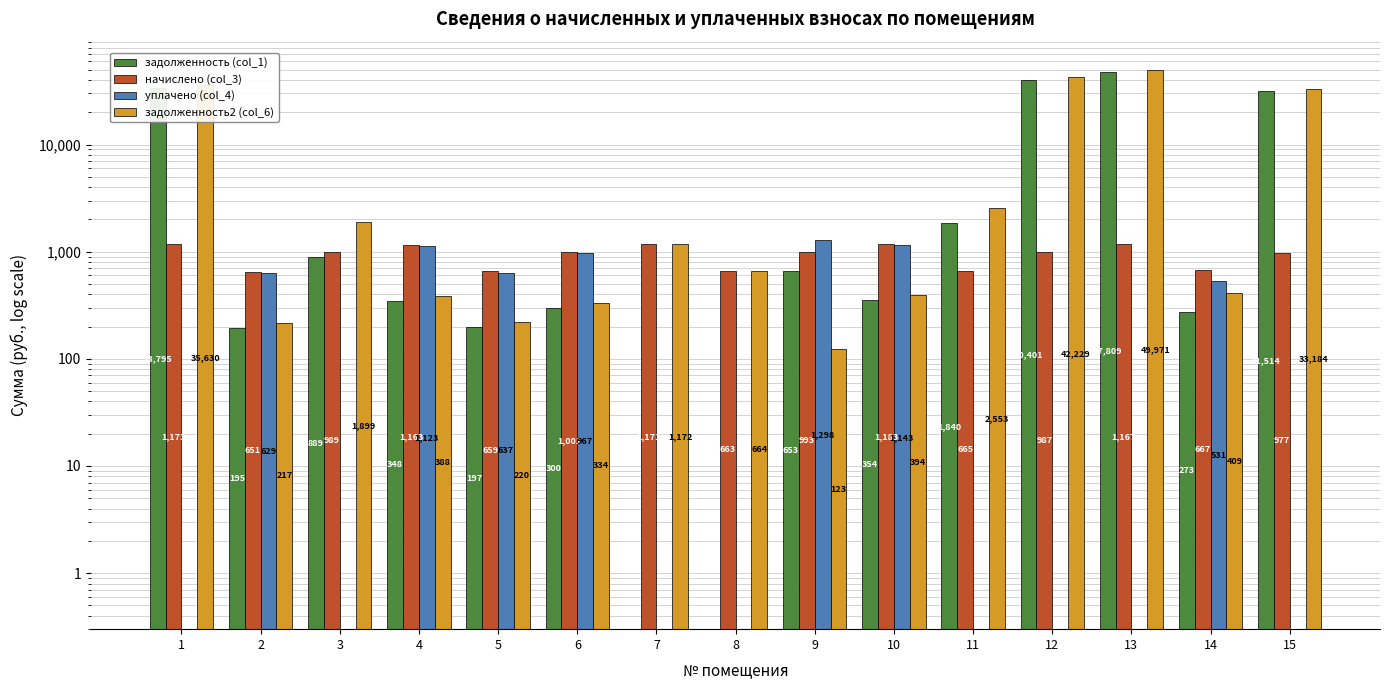

Which series changed the most between 9 and 15?

задолженность2 (col_6)